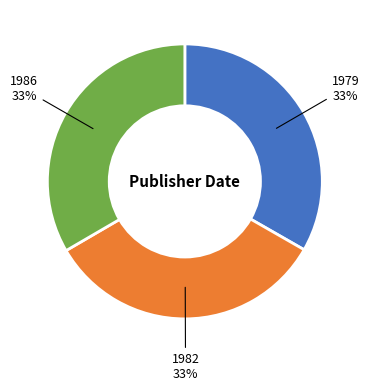

To the nearest percent, what is the average slice percentage?

33%